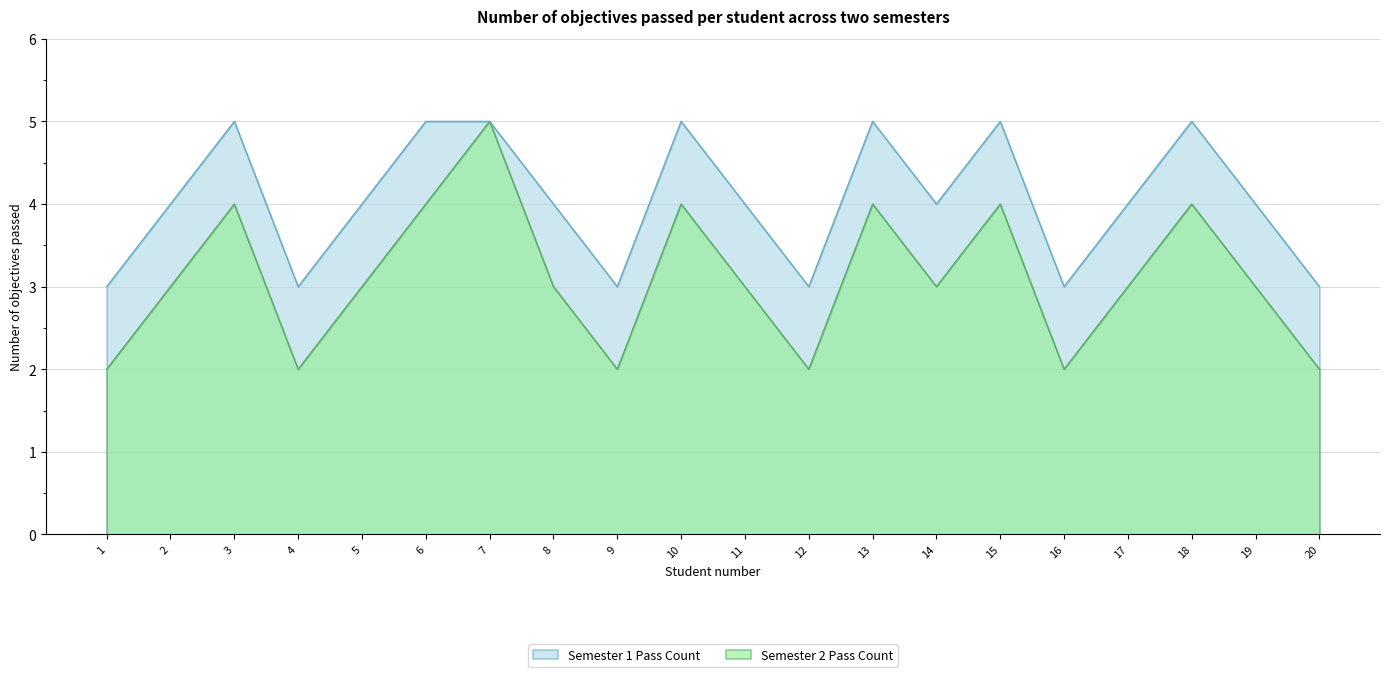

True or false: Semester 1 Pass Count and Semester 2 Pass Count cross at least once.

False